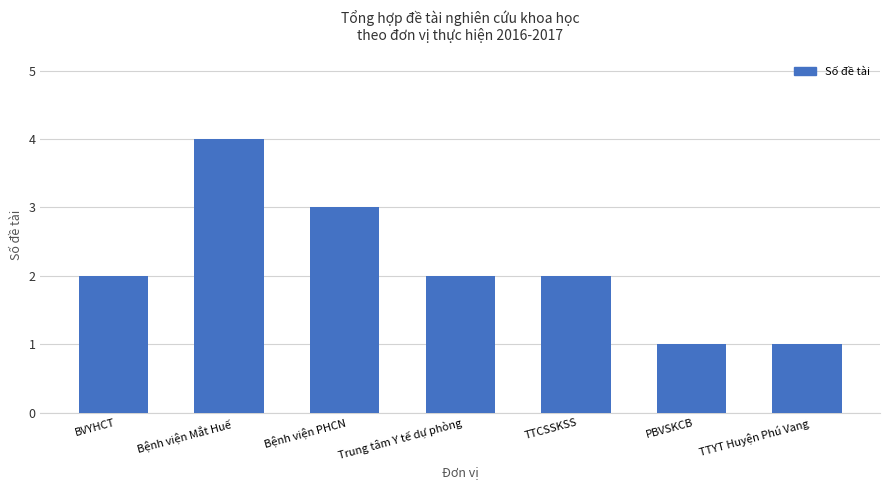

Reading right to left, list all the values displayed in this chart.

1	1	2	2	3	4	2